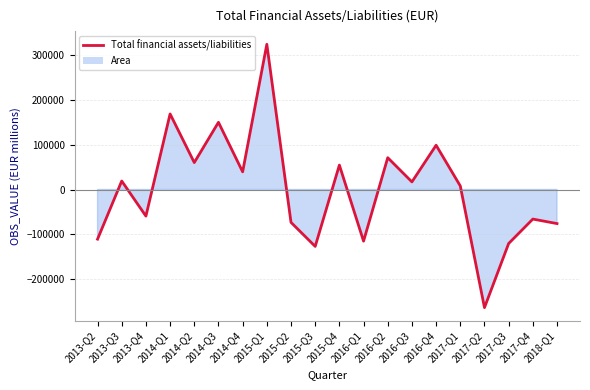

True or false: the data has more than 0 interior local peaks.

True